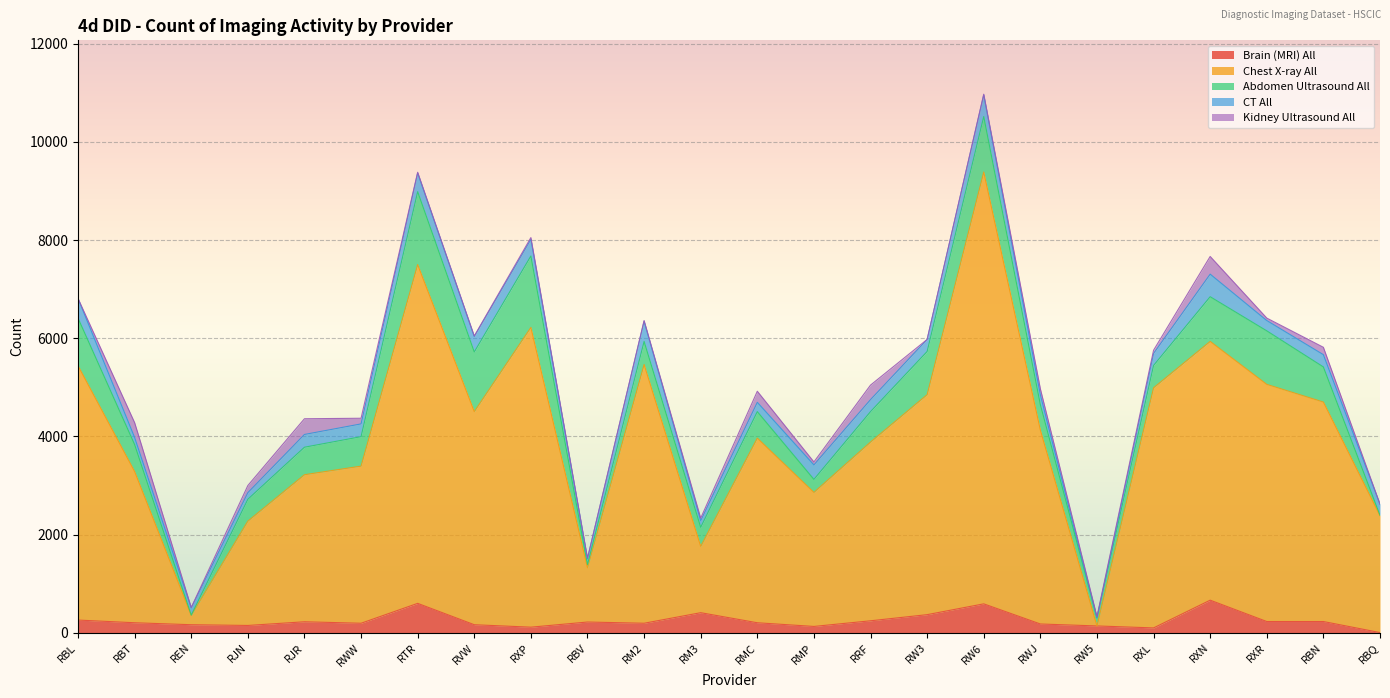

Which has a higher value, RBT or RXP?

RBT